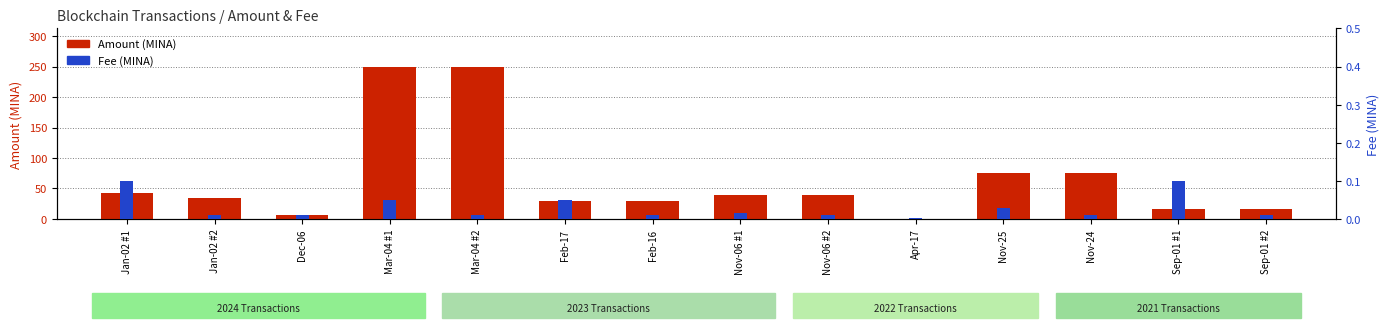

List the labels in order of Fee value, smallest first.

Apr-17, Jan-02 #2, Dec-06, Mar-04 #2, Feb-16, Nov-06 #2, Nov-24, Sep-01 #2, Nov-06 #1, Nov-25, Mar-04 #1, Feb-17, Jan-02 #1, Sep-01 #1